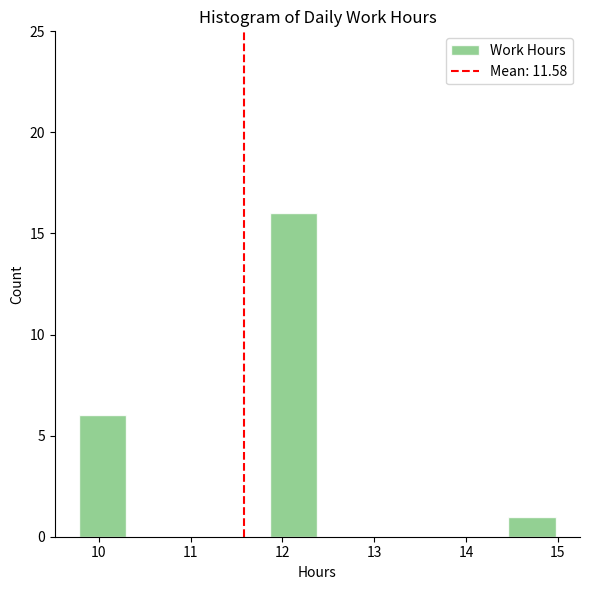

What is the height of the bar covering 9.78 to 10.30 on the x-axis? Neither the bar edges nor the heights are printed on the chart, so give them approximately, as read against the axes.

6